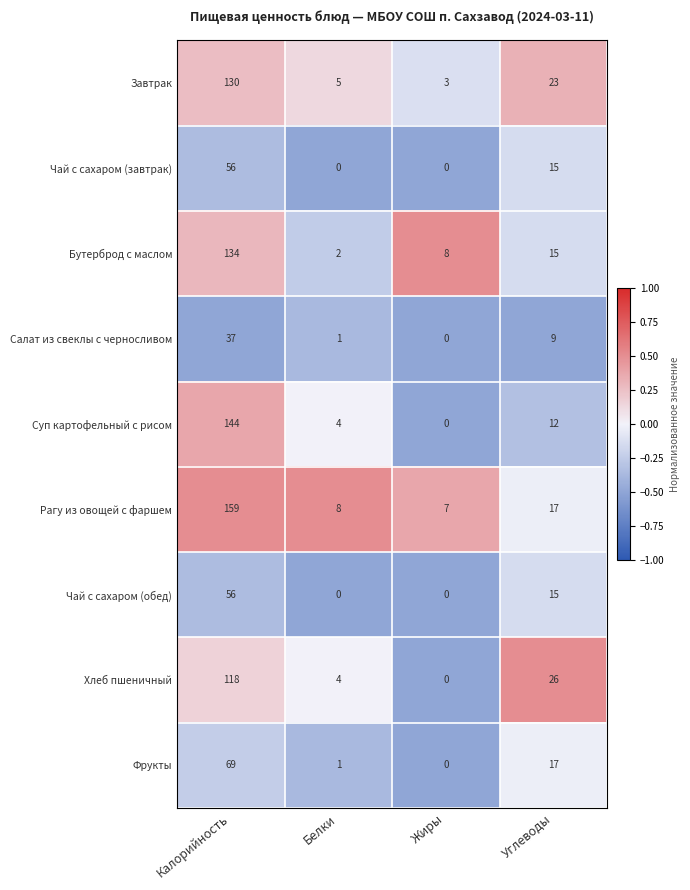

Is the value of Фрукты at Белки greater than the value of Суп картофельный с рисом at Белки?

No